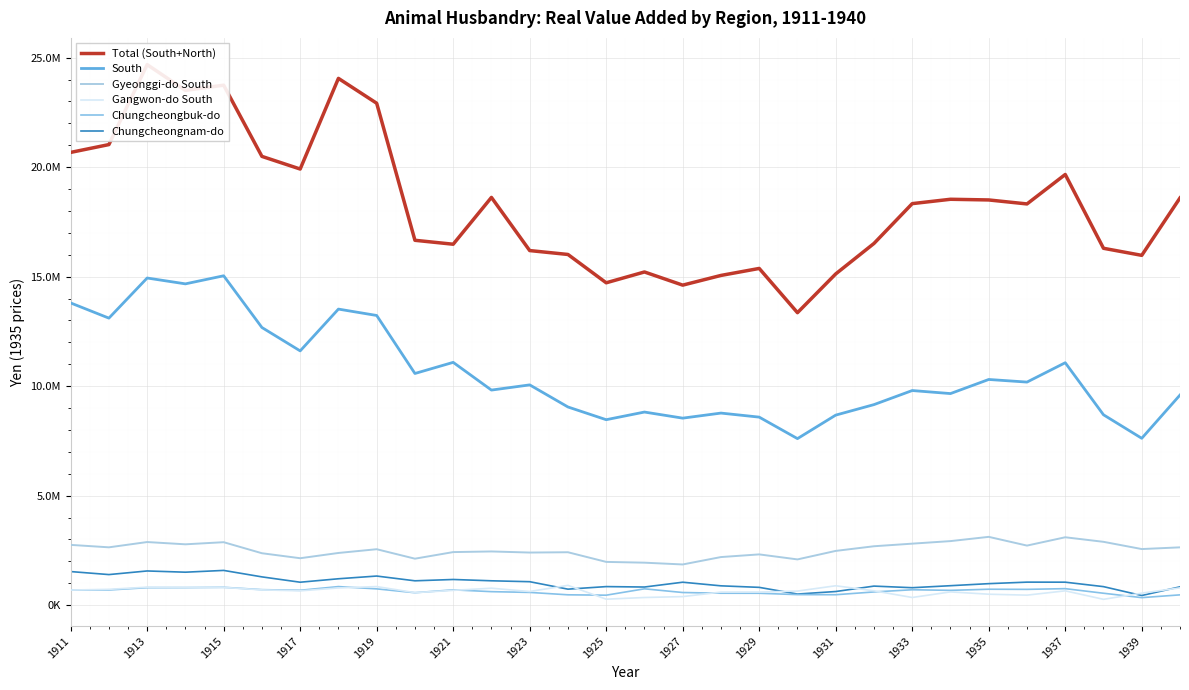

Rank the series by their maximum value, from highest to lowest.

Total (South+North), South, Gyeonggi-do South, Chungcheongnam-do, Gangwon-do South, Chungcheongbuk-do